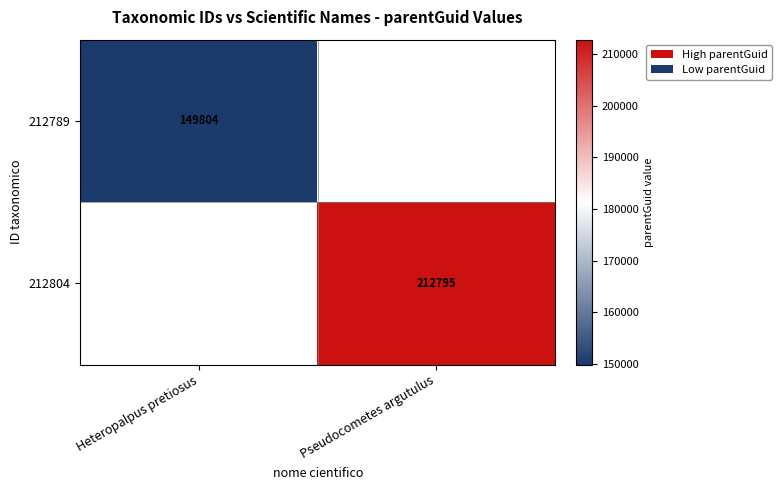

The value of 212789 at Heteropalpus pretiosus is 149804. True or false?

True